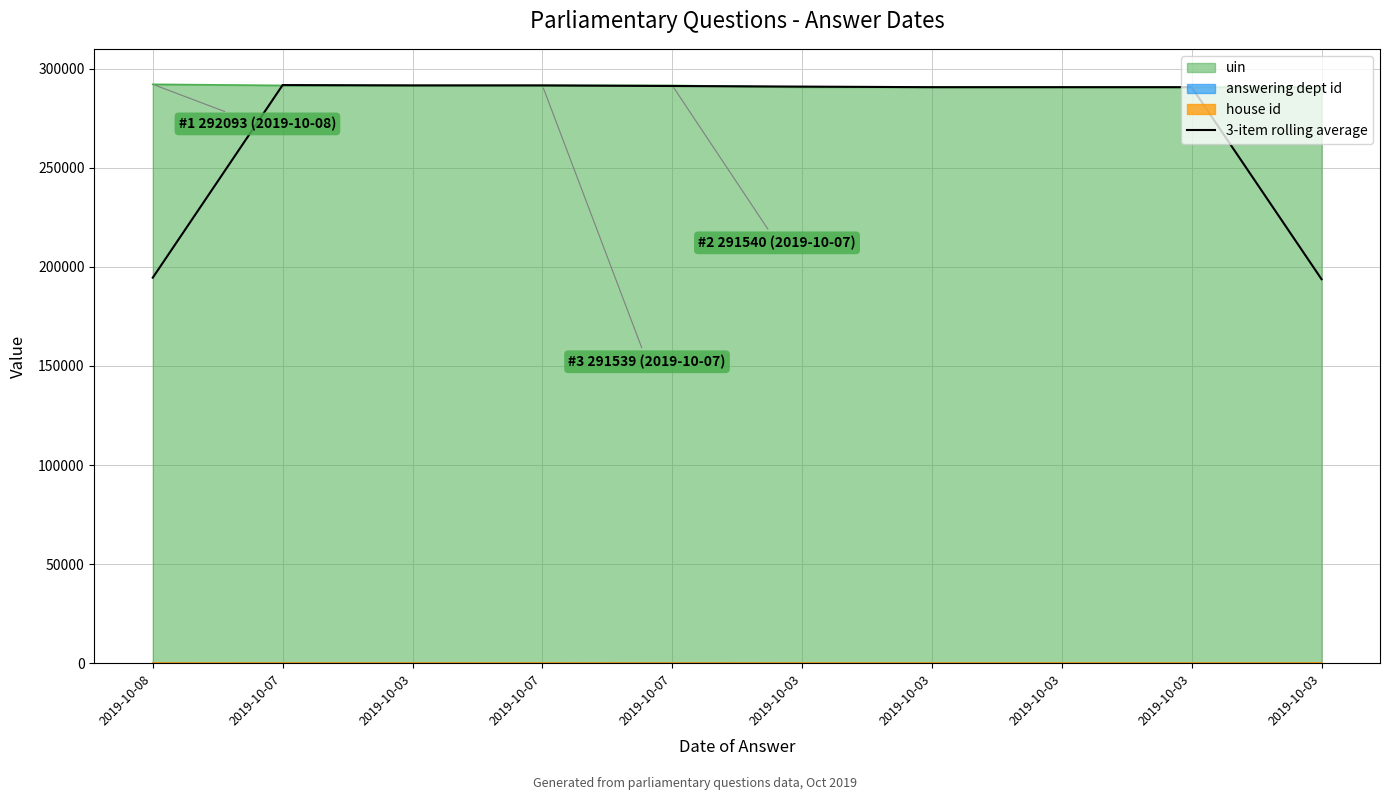

Does the chart display data point markers on the line(s)?

No